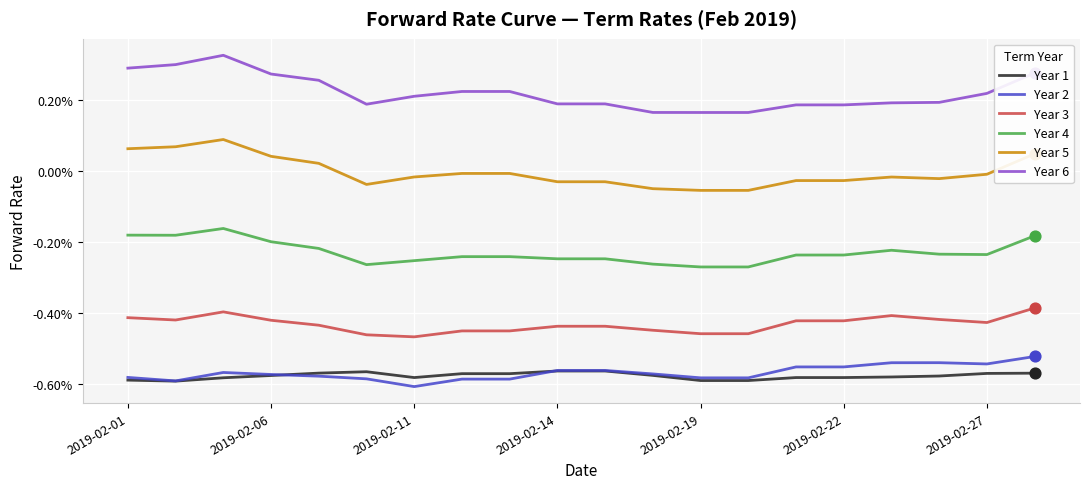

At how many categories does at least one series exceed 0?

20